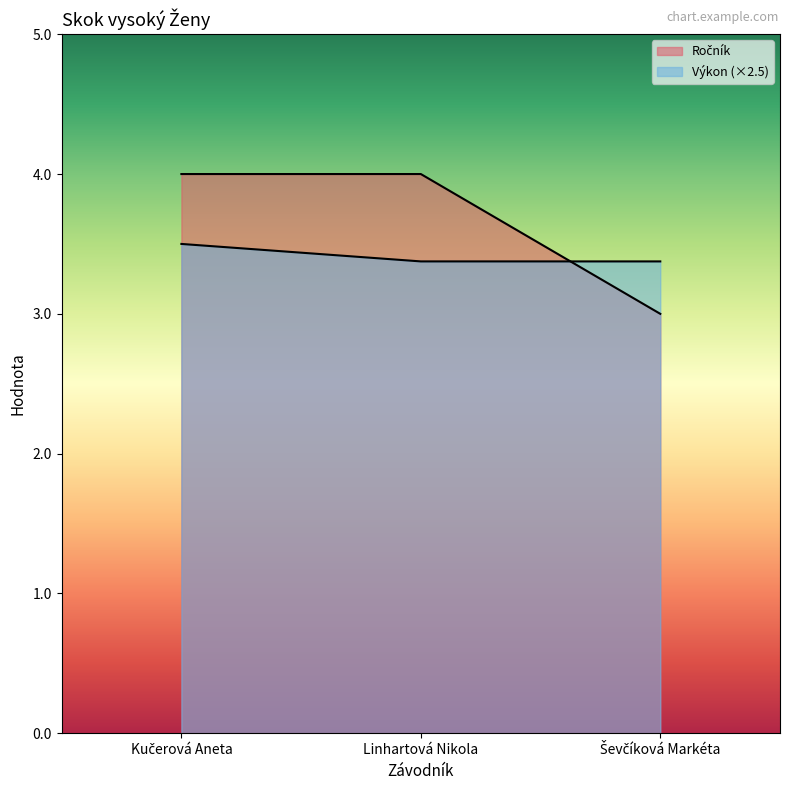

Which series changed the most between Kučerová Aneta and Linhartová Nikola?

Výkon